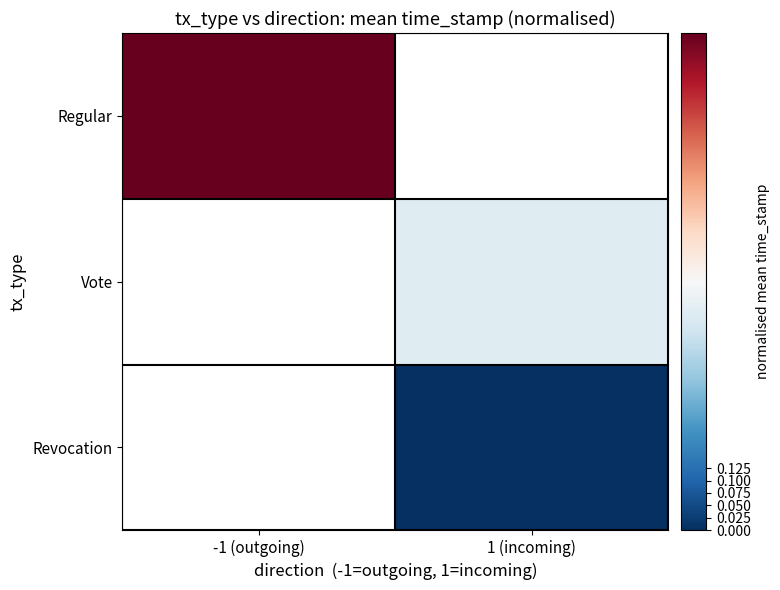

Rank the series by their maximum value, from highest to lowest.

Regular, Vote, Revocation